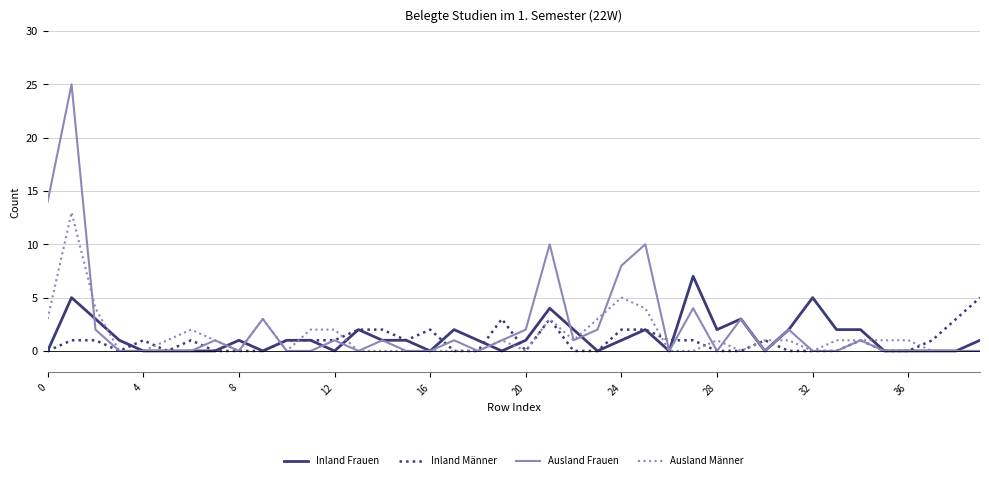

What is the greatest value displayed?

25